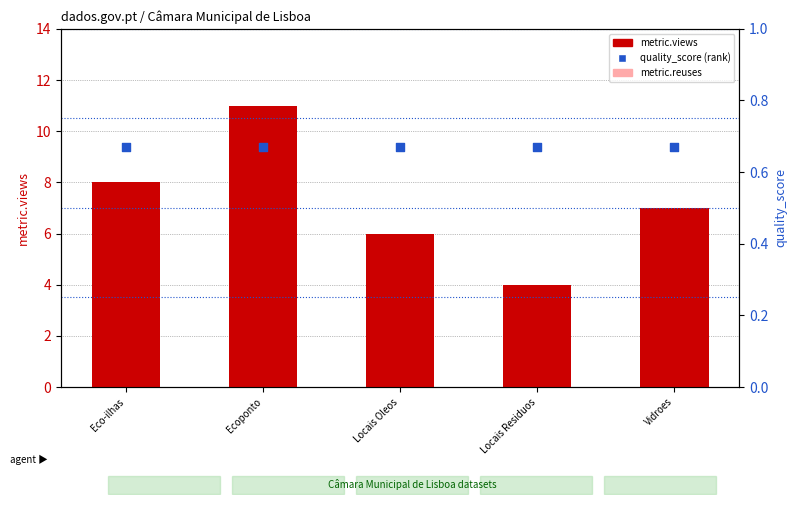

Which series has the largest Y range (max minus min)?

metric.views (count)